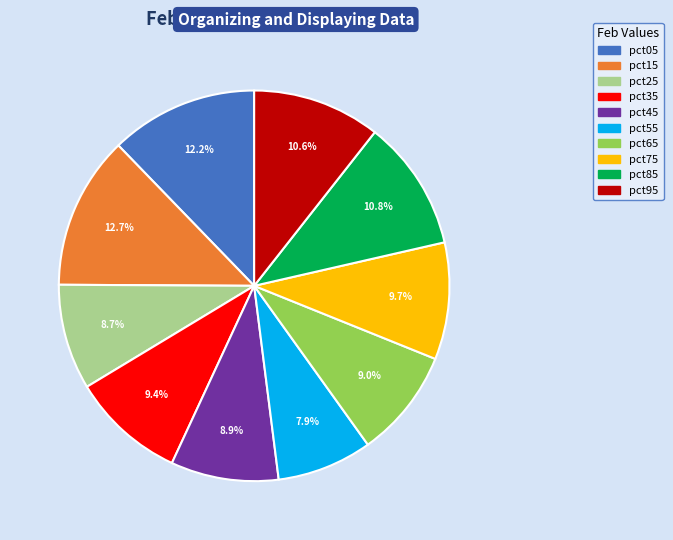

Which has a higher value, pct85 or pct25?

pct85